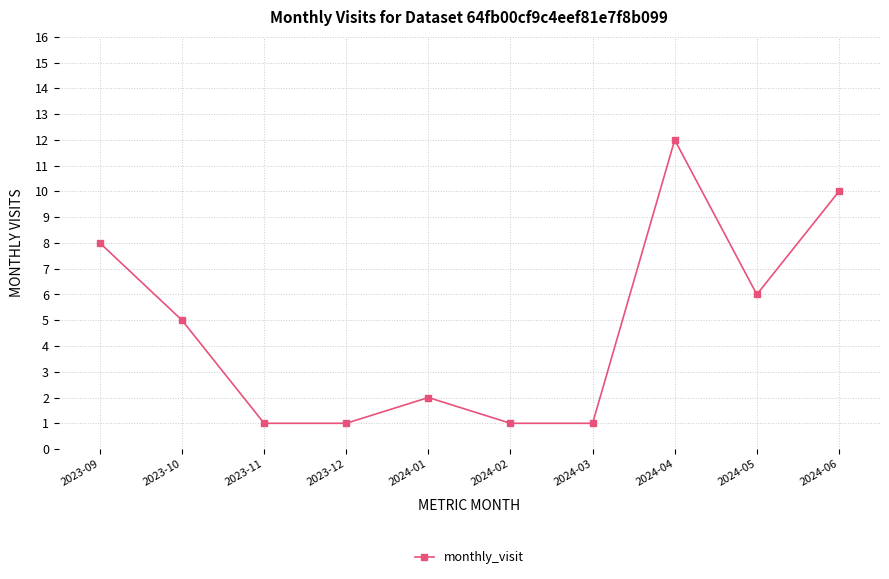

What is the maximum value shown in the chart?

12